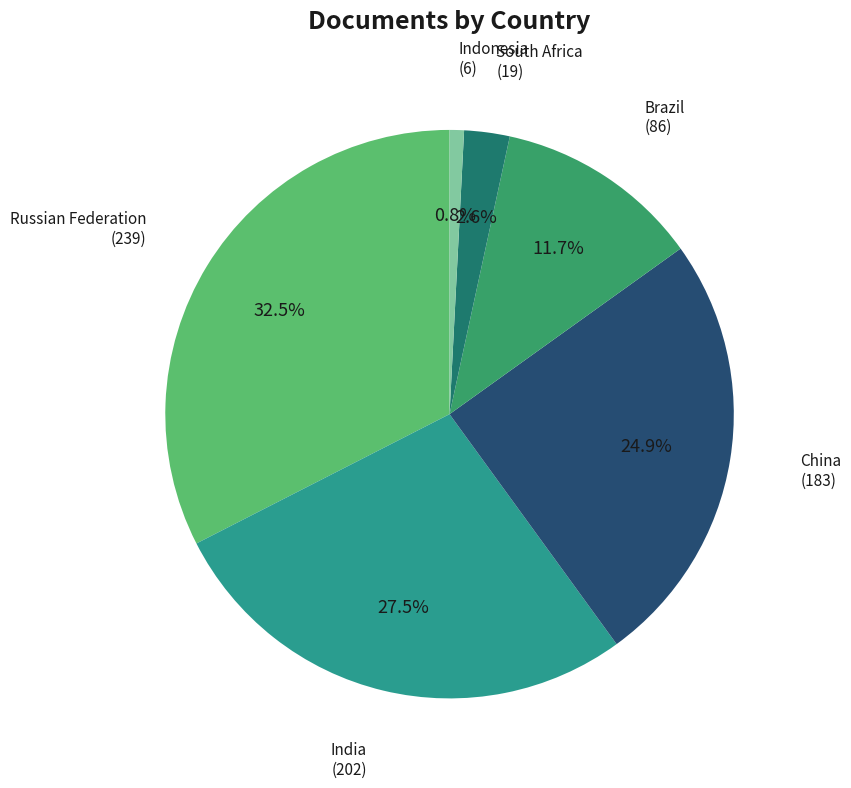

Which category has the biggest portion of the pie?

Russian Federation